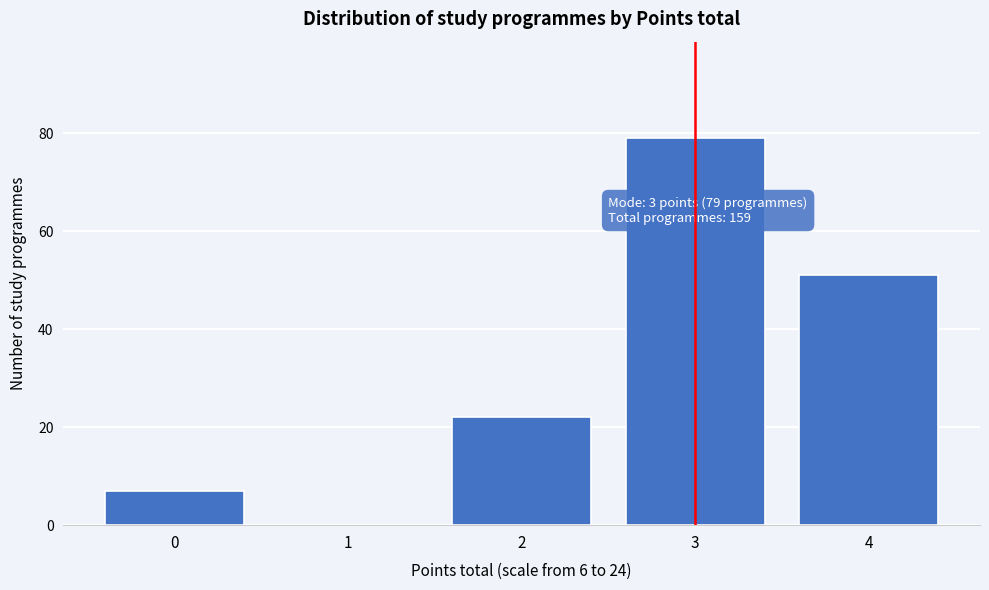

Which range on the x-axis has the tallest bar?

2.5 to 3.5